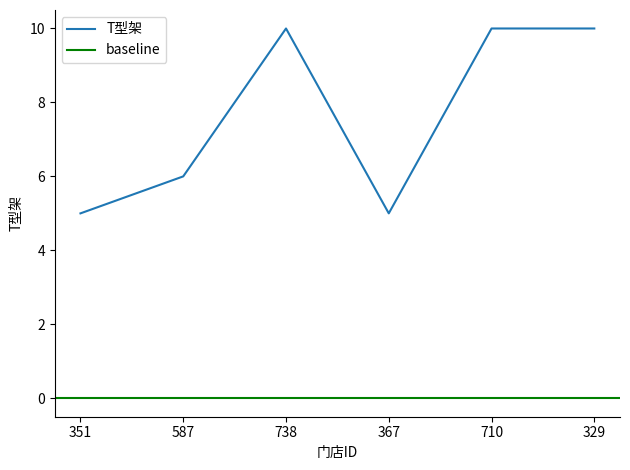

Between 587 and 329, which is larger?

329